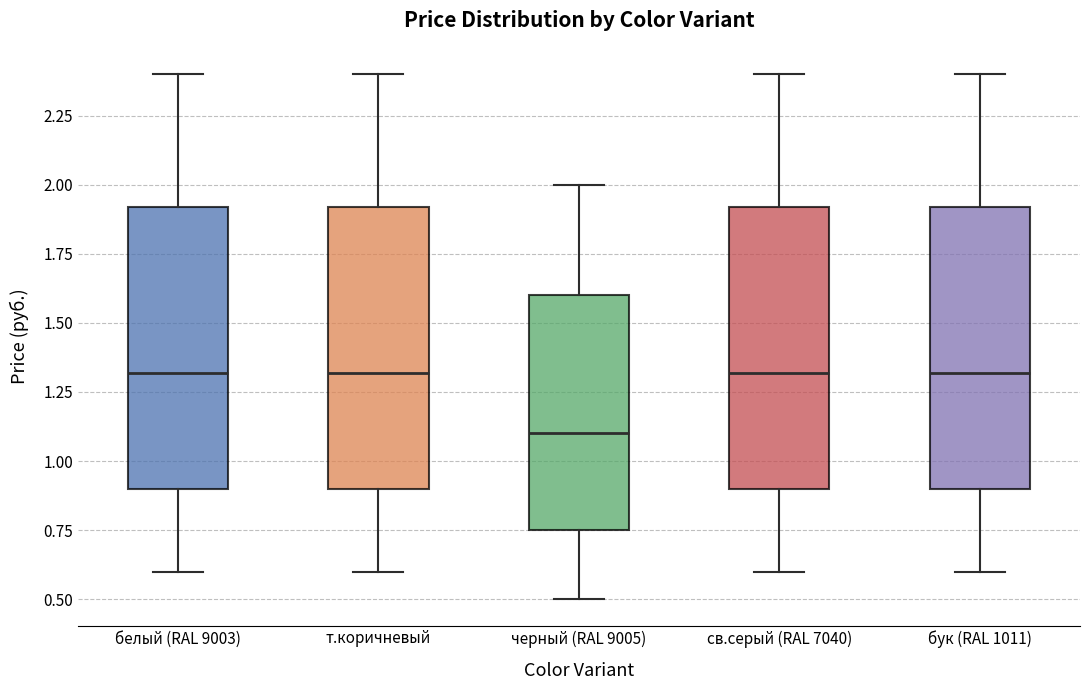

Where is the lower edge of the box for т.коричневый on the y-axis? The values are not printed on the chart, so give them approximately, as read against the axis.

0.90